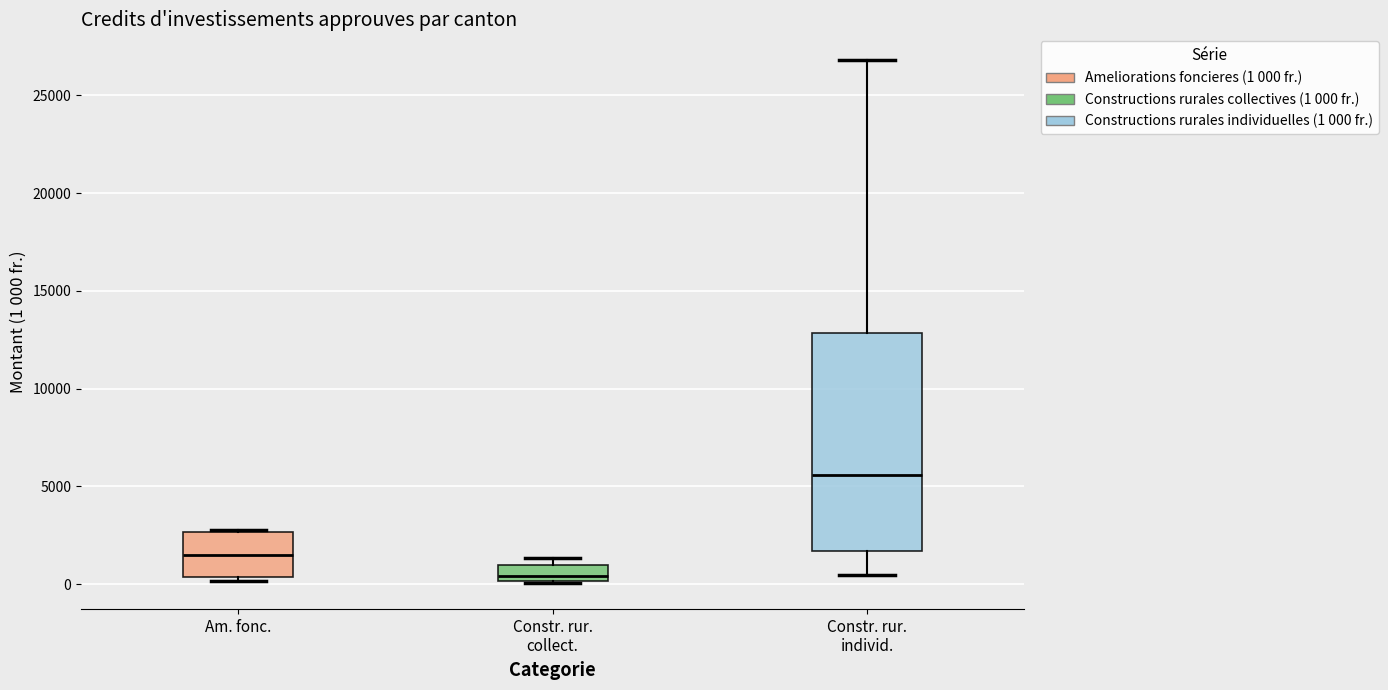

Reading left to right, read every box against the y-axis: the position of its median line, the range the box covers, and the ends of its whiskers. The values are not printed on the chart, so give them approximately, as read against the axis.

Am. fonc.: median 1500, box 500 to 2500, whiskers 0 to 3000
Constr. rur. collect.: median 500, box 0 to 1000, whiskers 0 to 1500
Constr. rur. individ.: median 5500, box 1500 to 13000, whiskers 500 to 27000